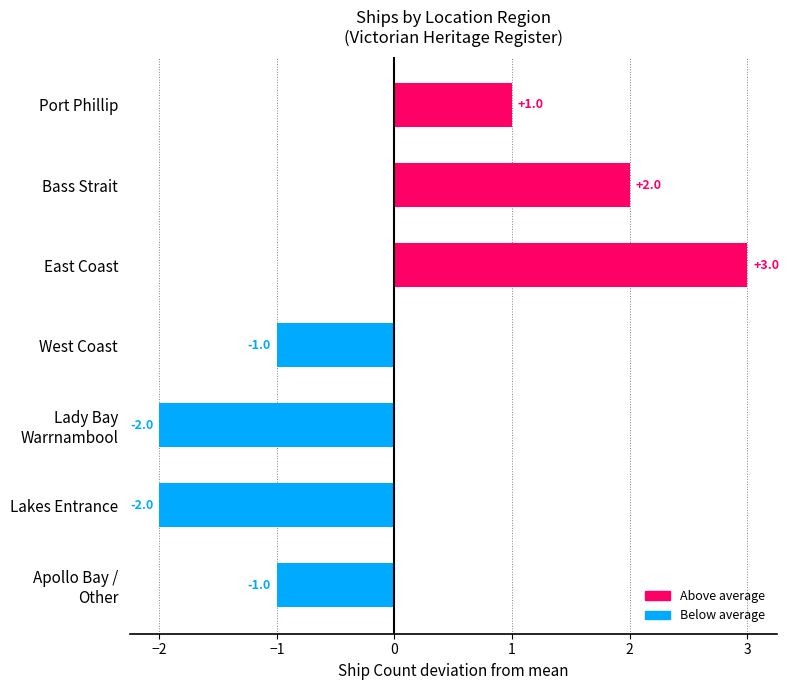

How many values are between -2 and 2?

6